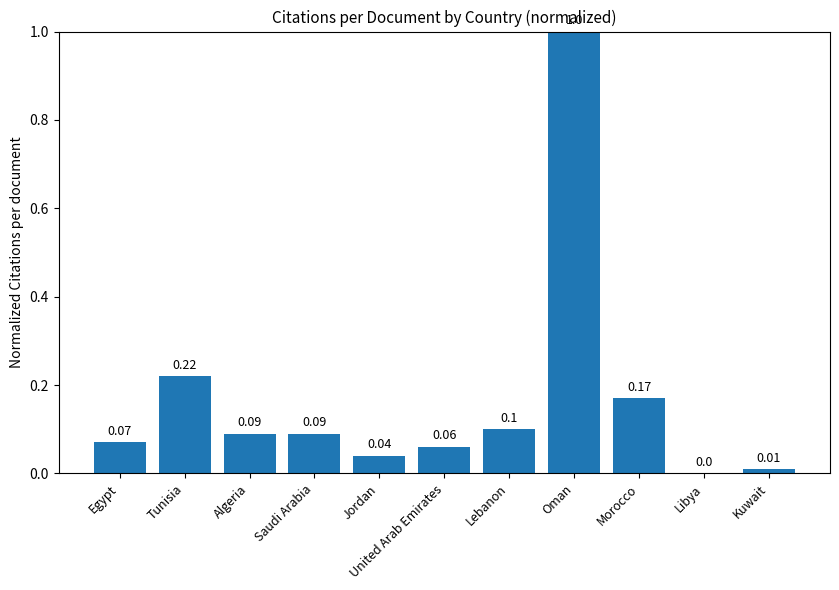

At which label is the value closest to 0?

Libya